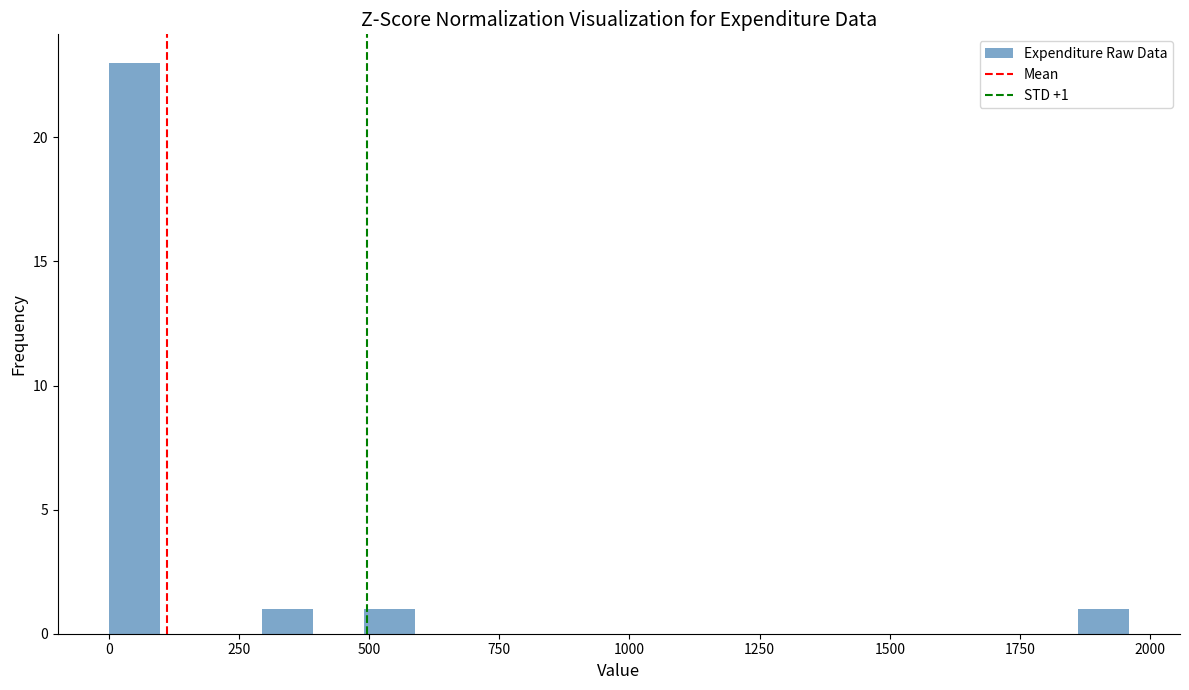

Around what value on the x-axis is the tallest bar? Give the approximate position of its centre, as read against the axis.

50